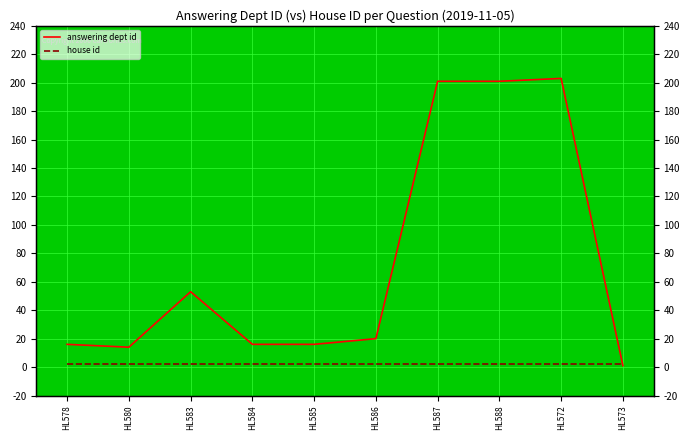

Where is answering dept id nearest to the value 102?

HL583